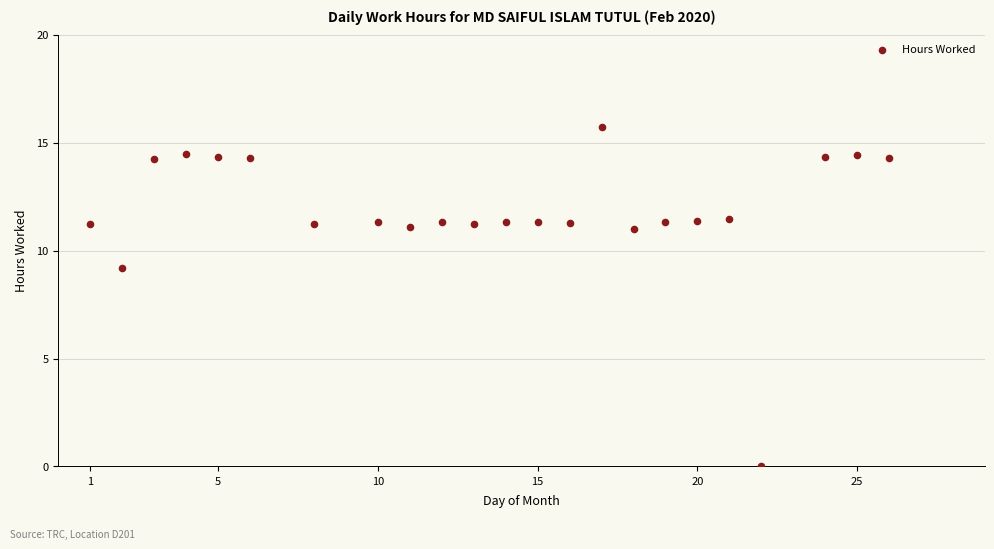

What is the range of Y values (max minus min)?

15.7